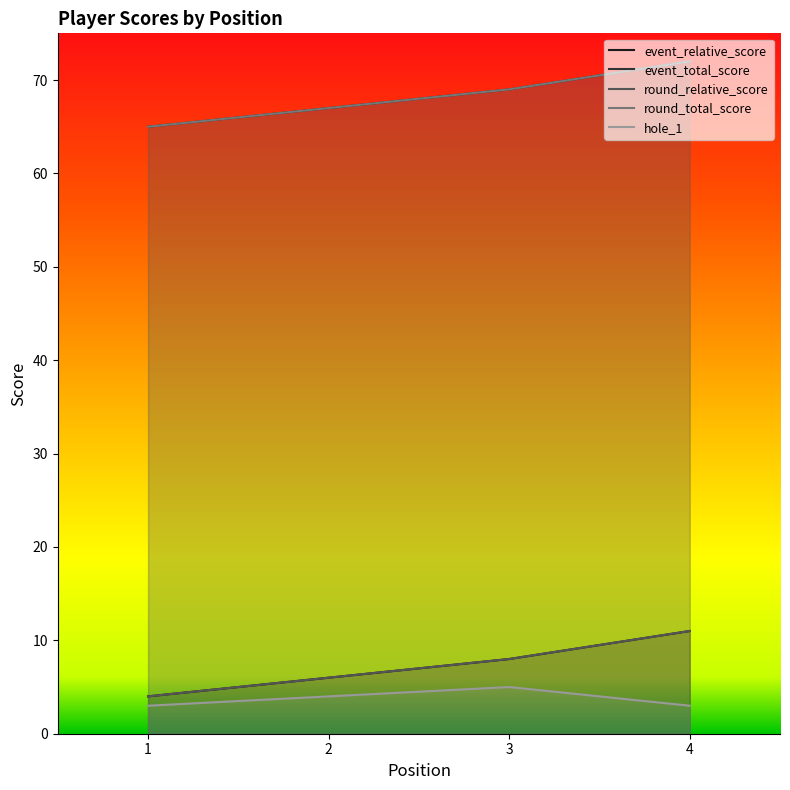

How many data points in round_relative_score are less than 8?

2